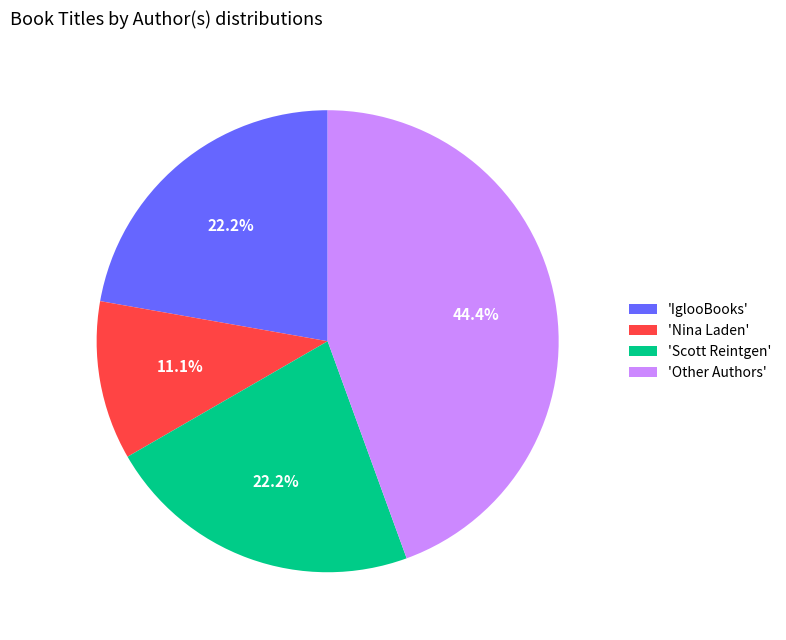

What is the total percentage of 'IglooBooks' and 'Other Authors'?

66.7%